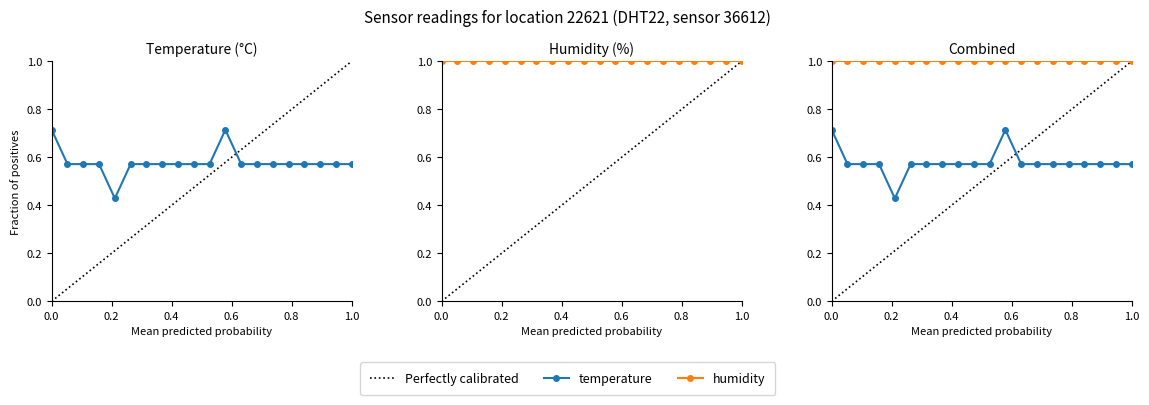

What is the sum of all Perfectly calibrated values?

10.0